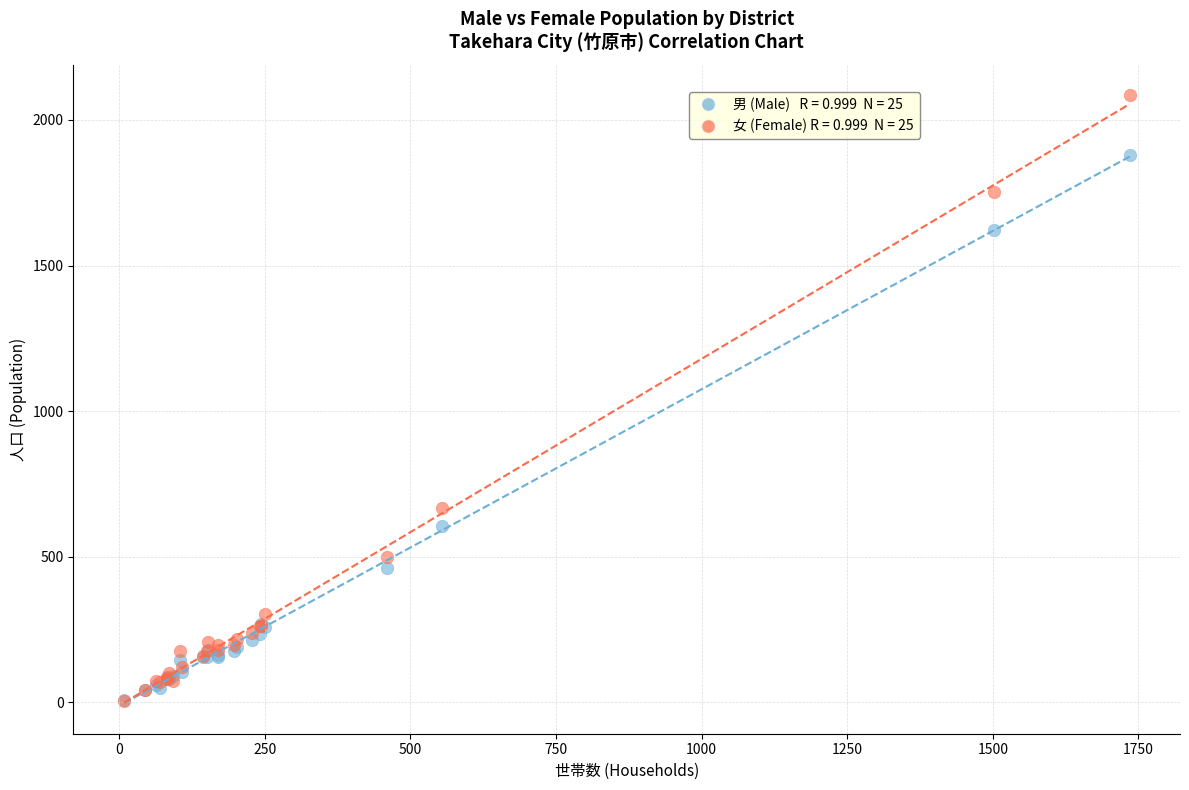

Across all series, what Y value is closest to 1045?

666